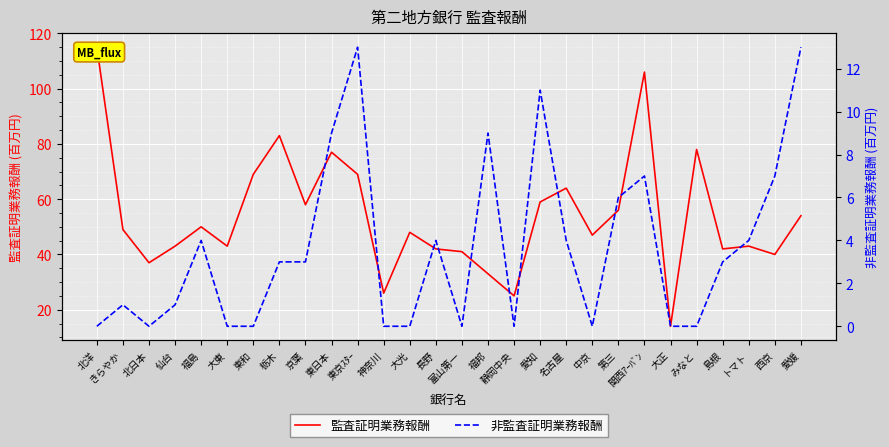

Which label corresponds to the smallest value in the chart?

北洋